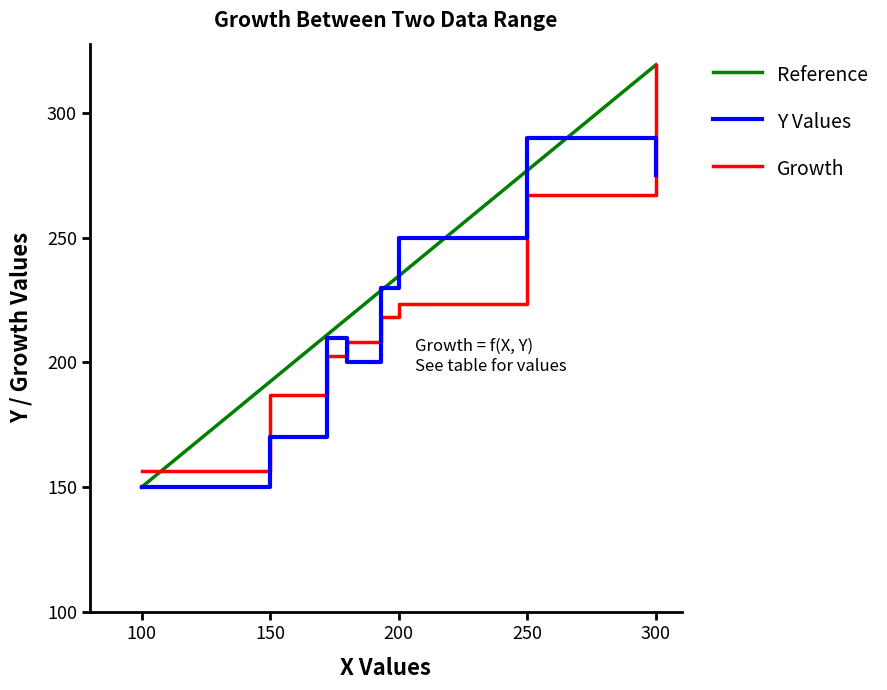

True or false: Y Values and Growth intersect in this chart.

True